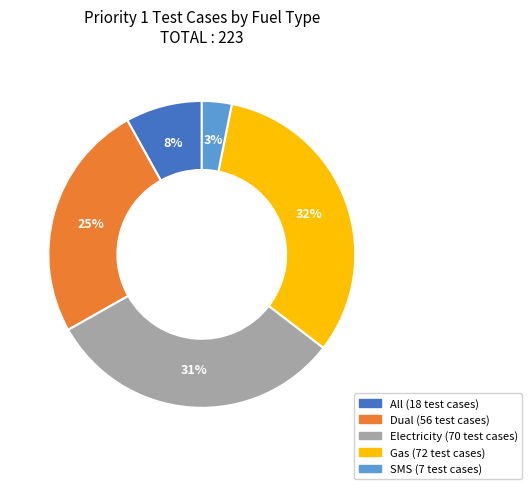

Is there any slice that represents more than half of the pie?

No